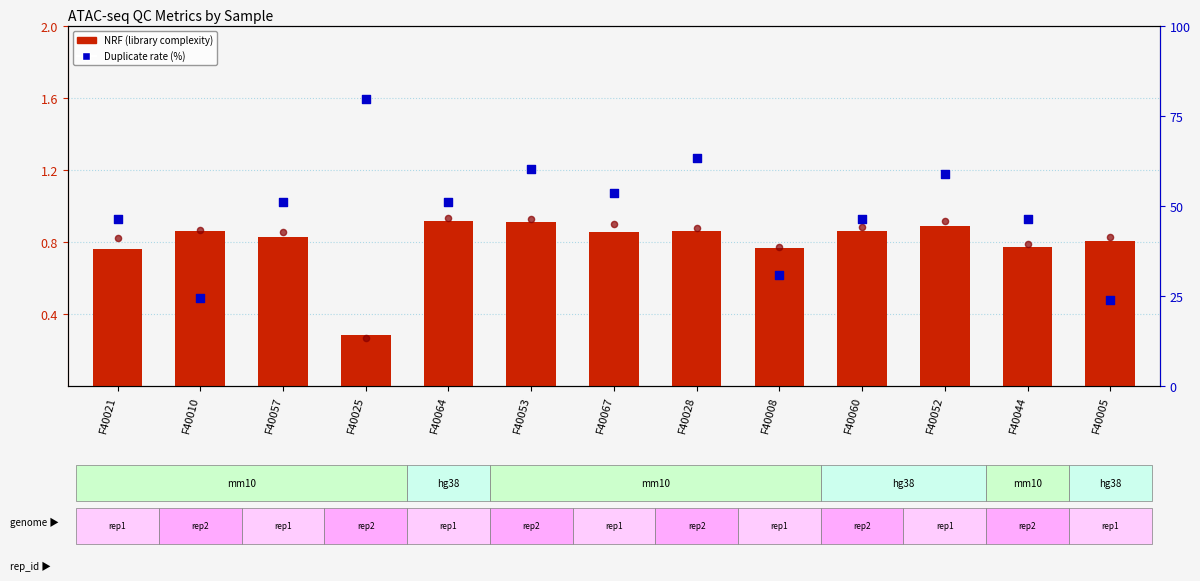

At which category is the sum across all series the highest?

F40025